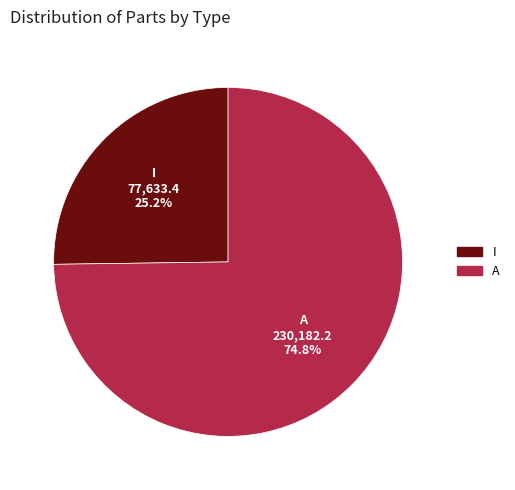

To the nearest percent, what is the difference between the A and I slice percentages?

50%